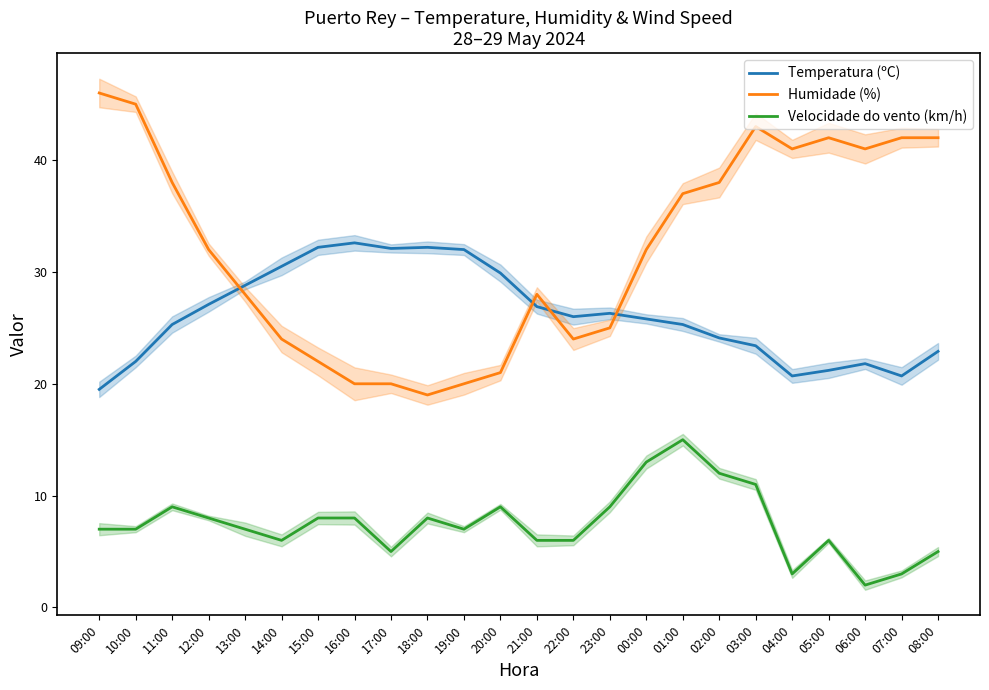

What is the label of the 11th point from the left?

19:00